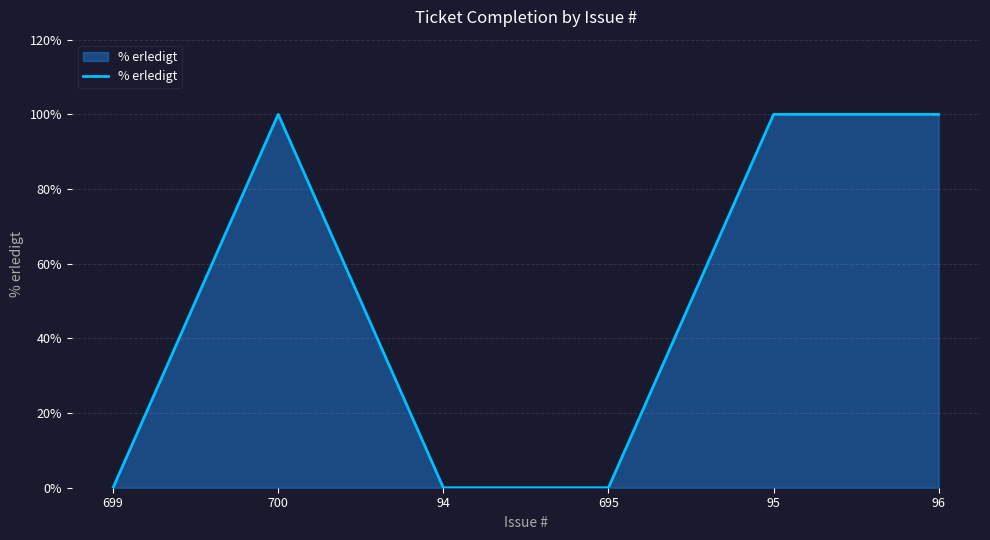

Reading right to left, extract all data points from this chart.

100	100	0	0	100	0